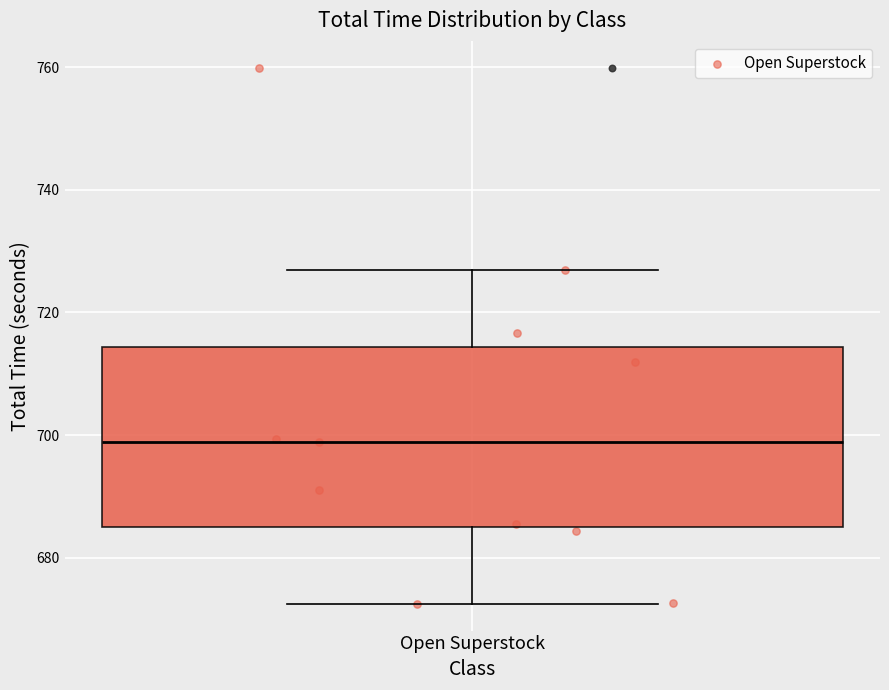

Read this box plot against the y-axis: the position of the median line, the range covered by the box, and the ends of both whiskers. The values are not printed on the chart, so give them approximately, as read against the axis.

median 698, box 684 to 714, whiskers 672 to 726